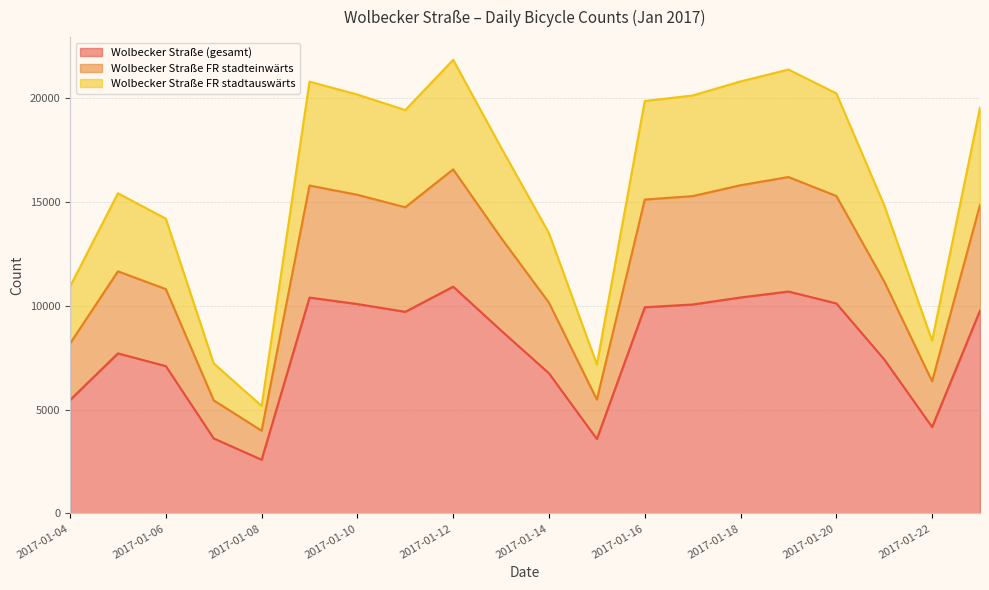

Does the chart have visible grid lines?

Yes